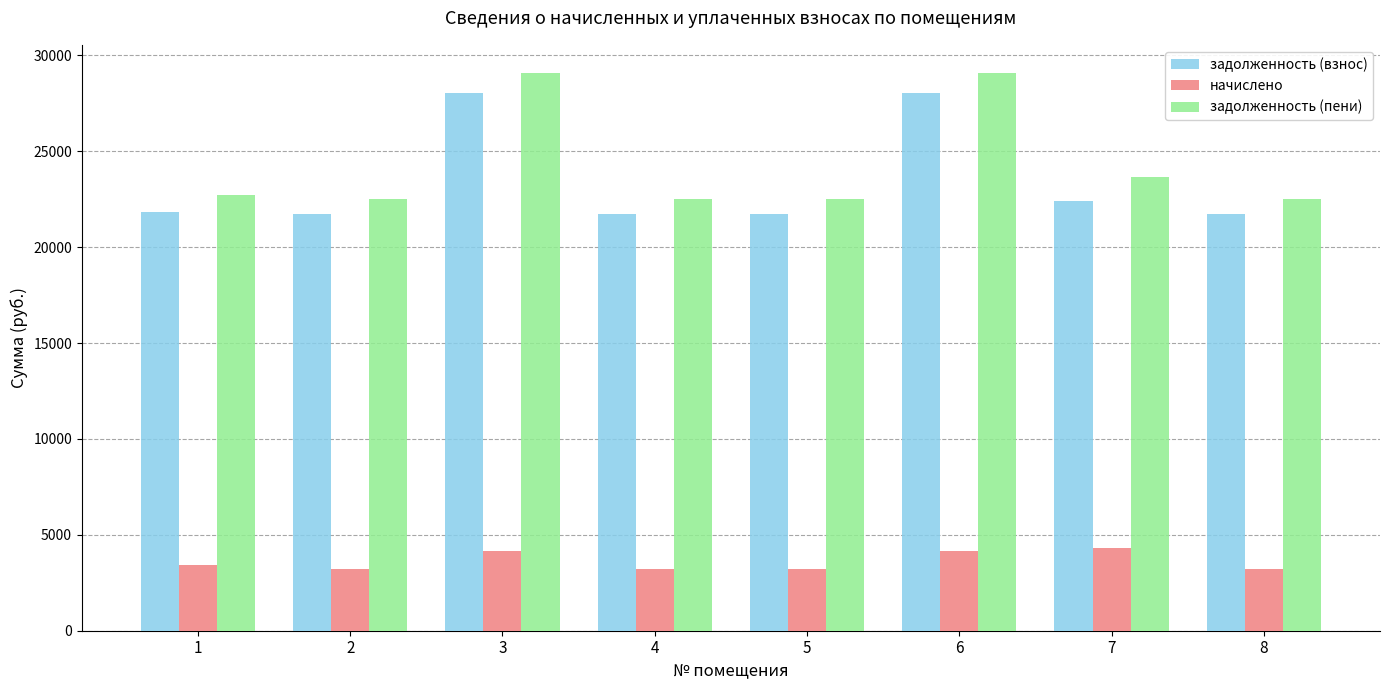

What is the difference between the highest and lowest values at 4?

19306.1